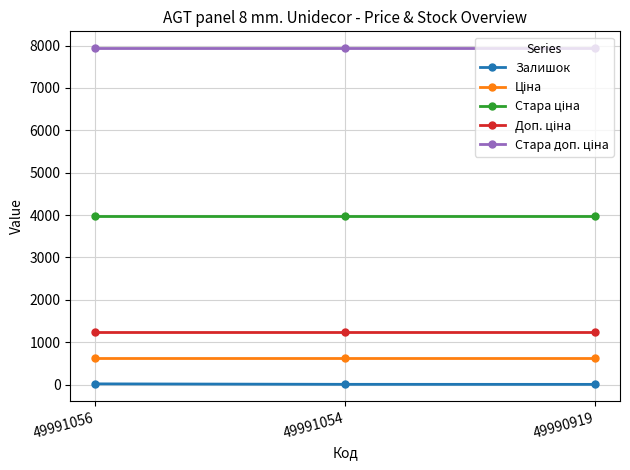

What is the average value of the Залишок series?

7.3